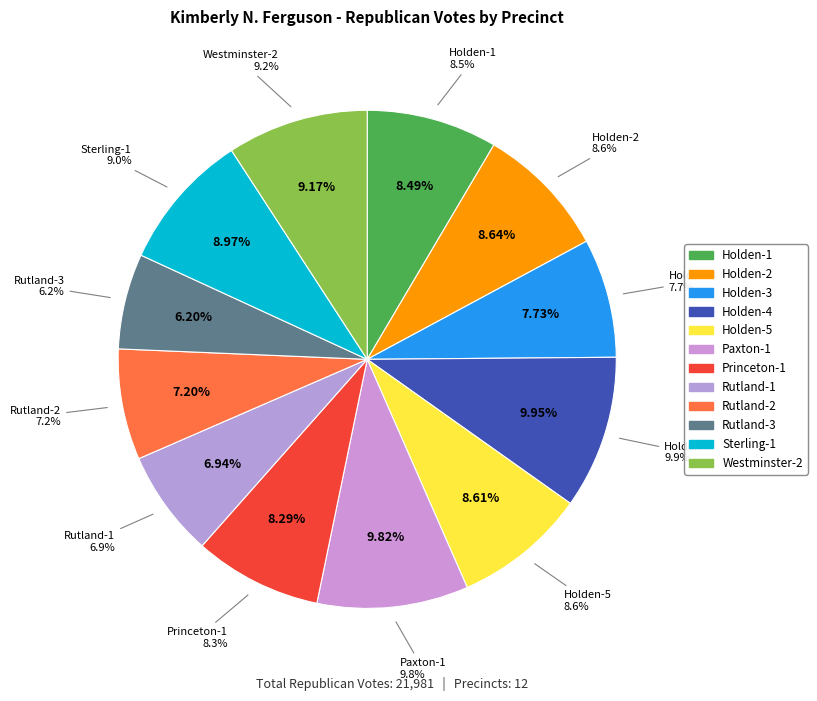

Is there a majority slice in this chart?

No